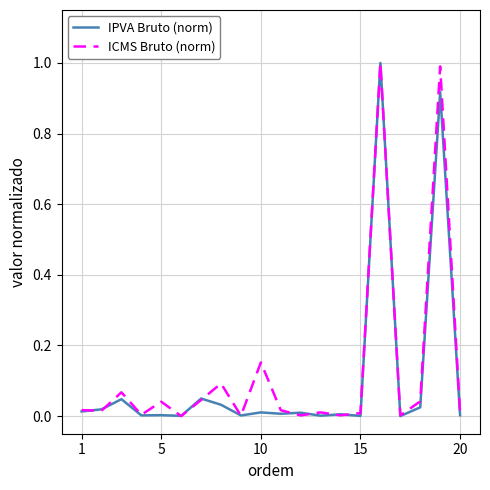

What is the highest value of the IPVA Bruto (norm) series?

1.0